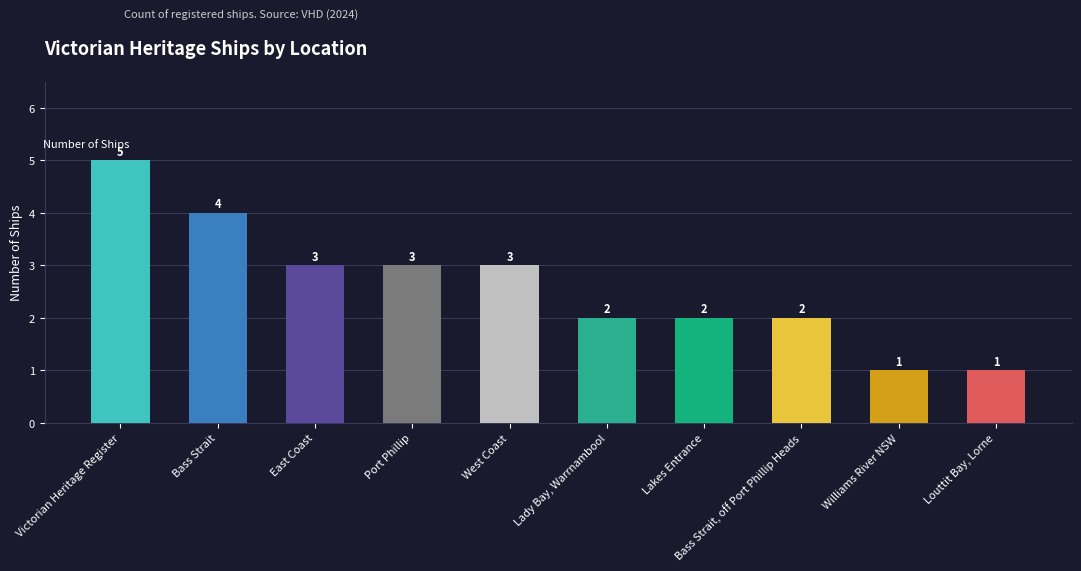

Is it true that the value at West Coast is 1?

False